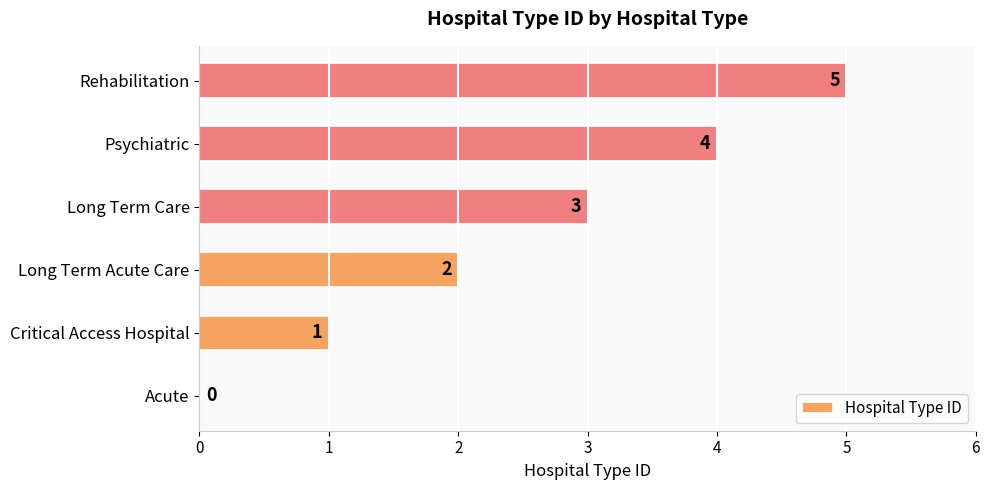

What is the sum of the values at Long Term Care and Psychiatric?

7